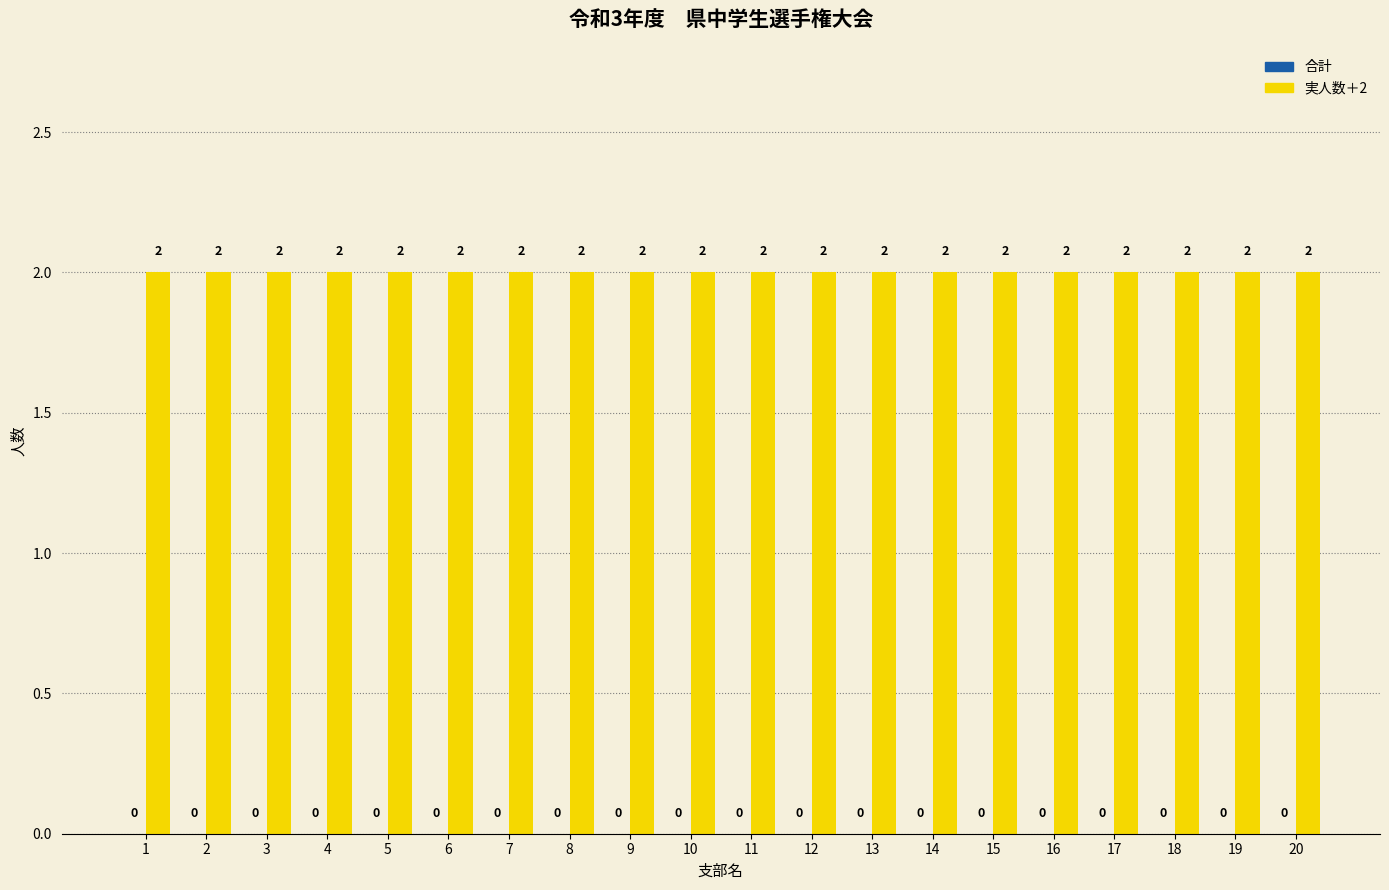

True or false: 合計 has a value of 0 at 14.

True